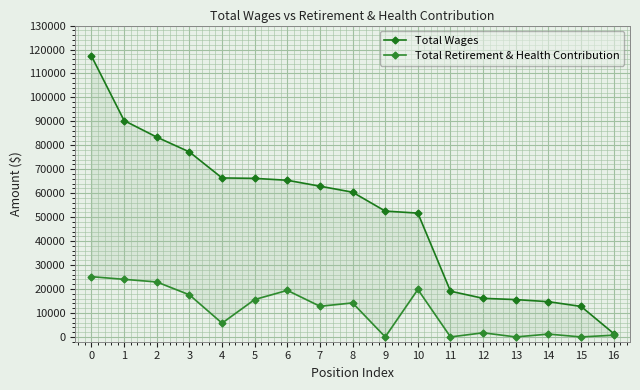

The value of Total Wages at 16 is 1427. True or false?

True